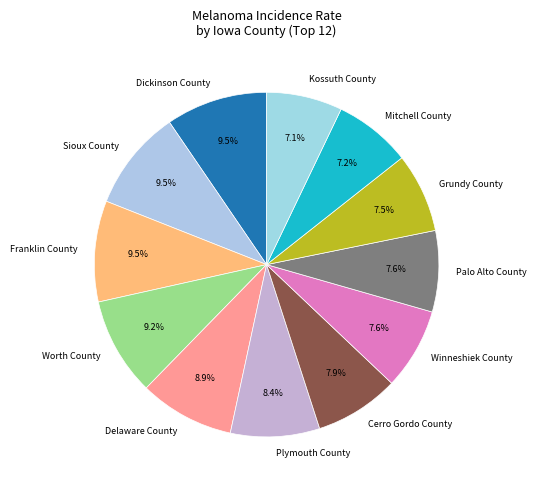

What percentage is the Plymouth County slice, to the nearest percent?

8%